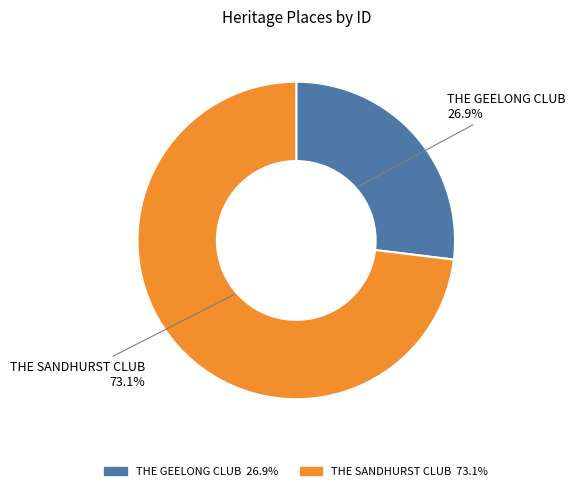

Does THE GEELONG CLUB represent more than half of the total?

No